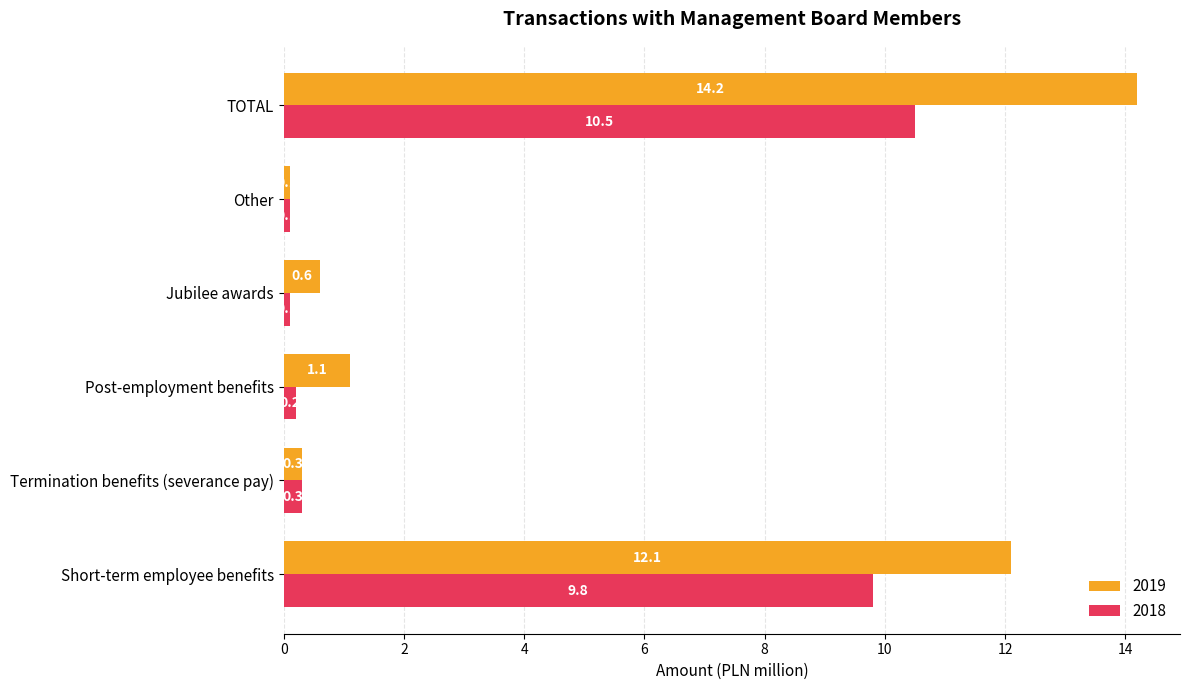

The value of 2019 at Other is 0.1. True or false?

True